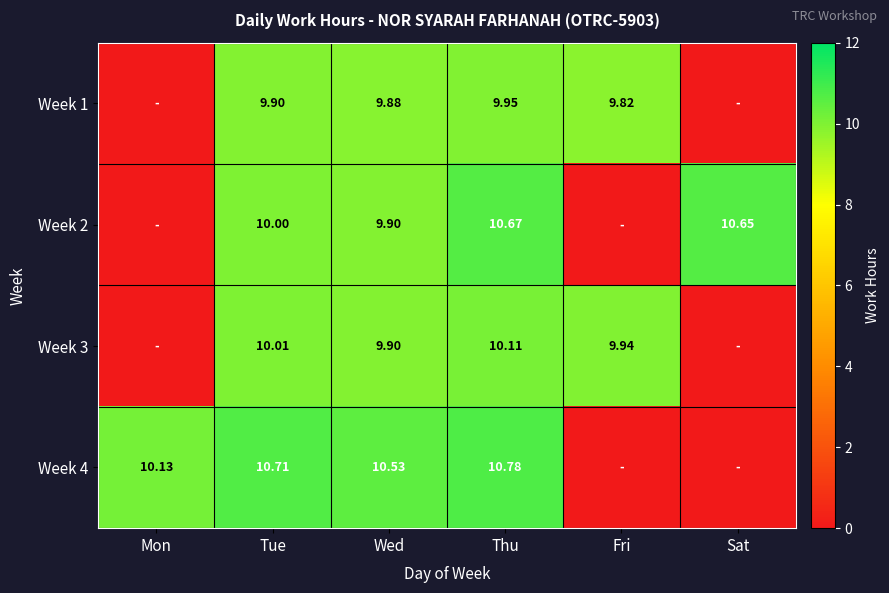

At how many categories does at least one series exceed 5?

6